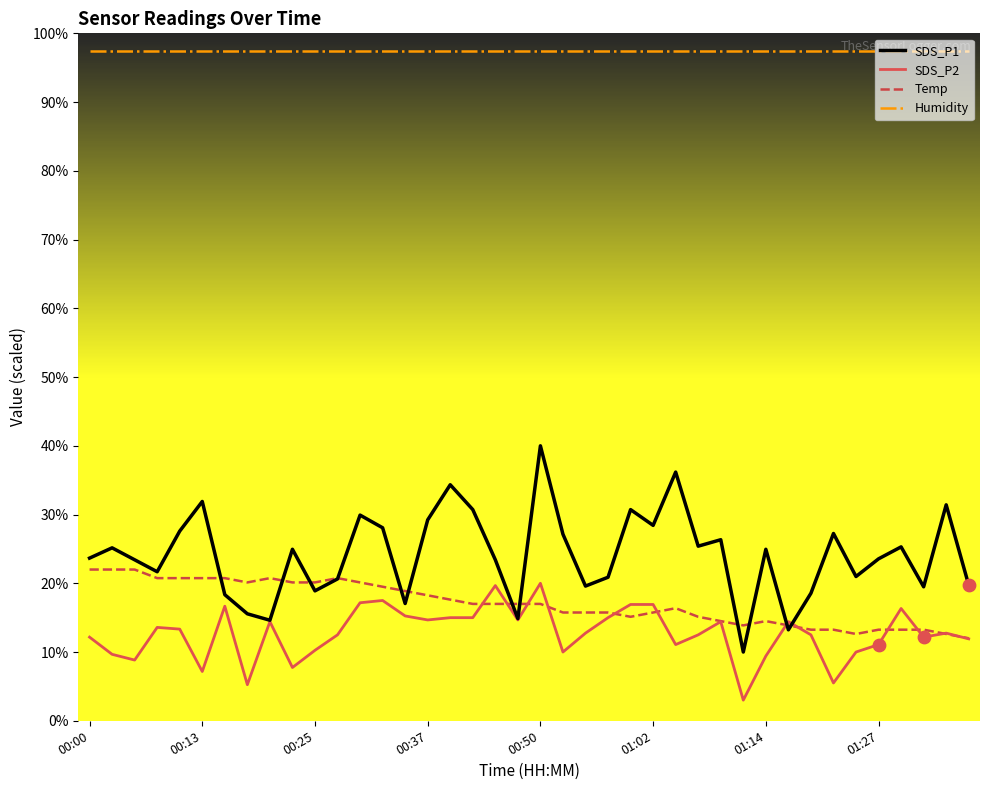

Which series has the largest total across all categories?

Humidity